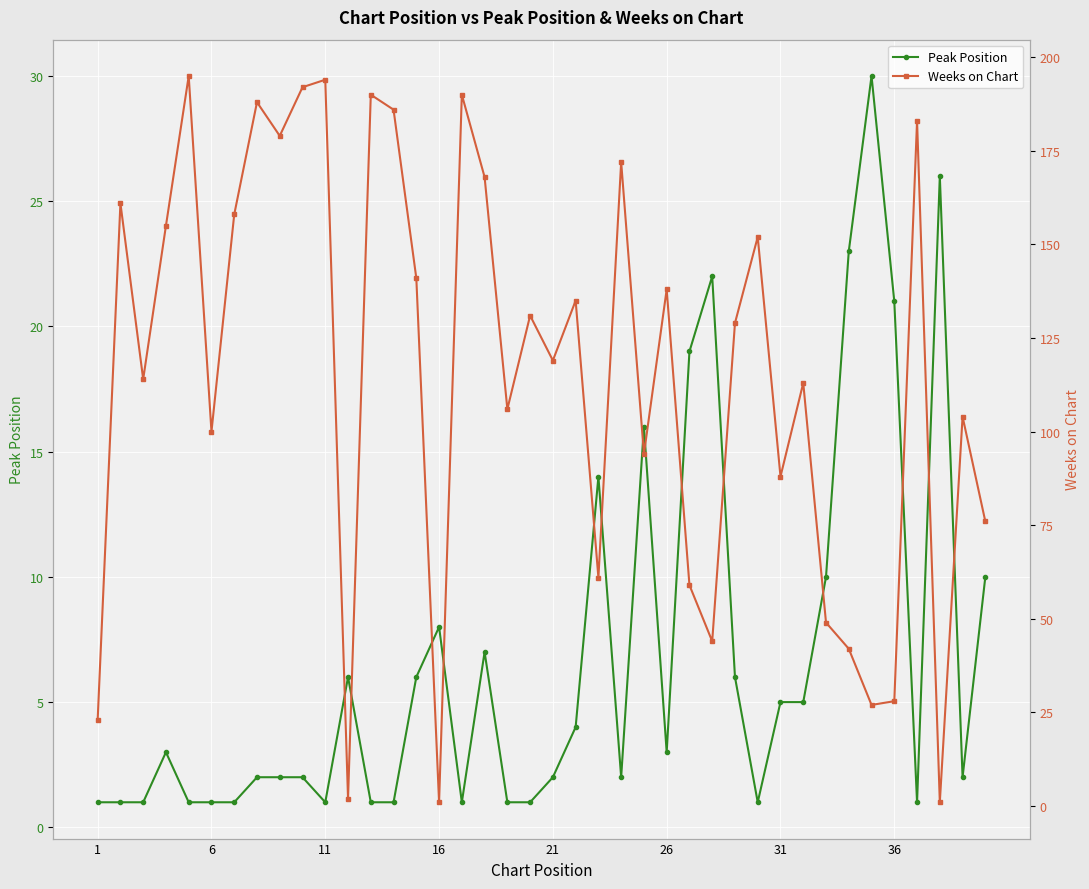

How many distinct data groups are displayed?

2